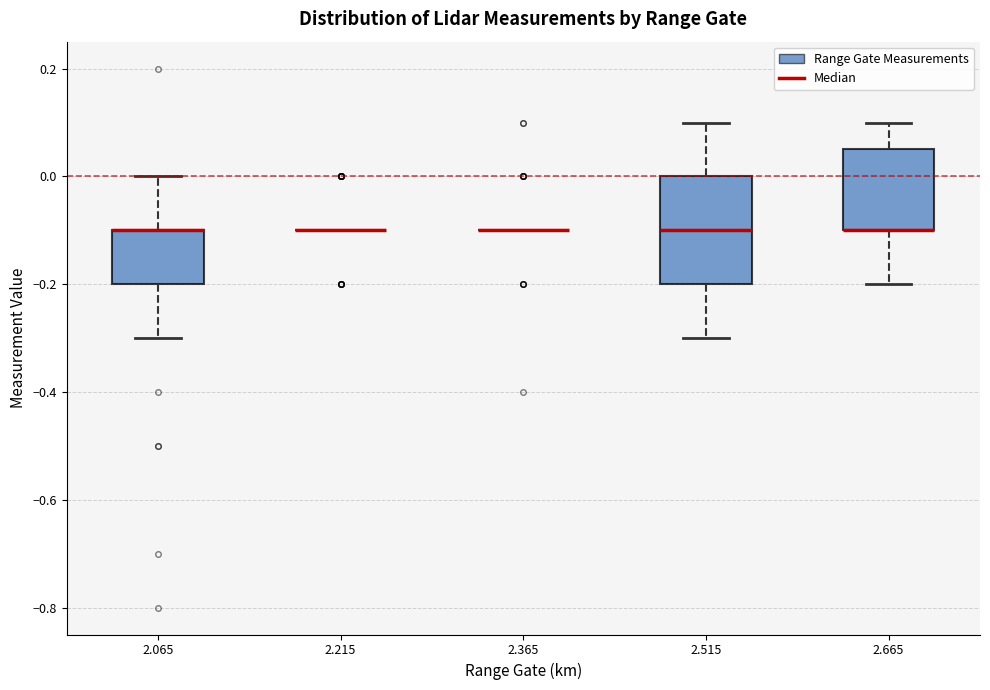

Where does the upper whisker of the box at x = 2.065 end on the y-axis? The values are not printed on the chart, so give them approximately, as read against the axis.

0.00